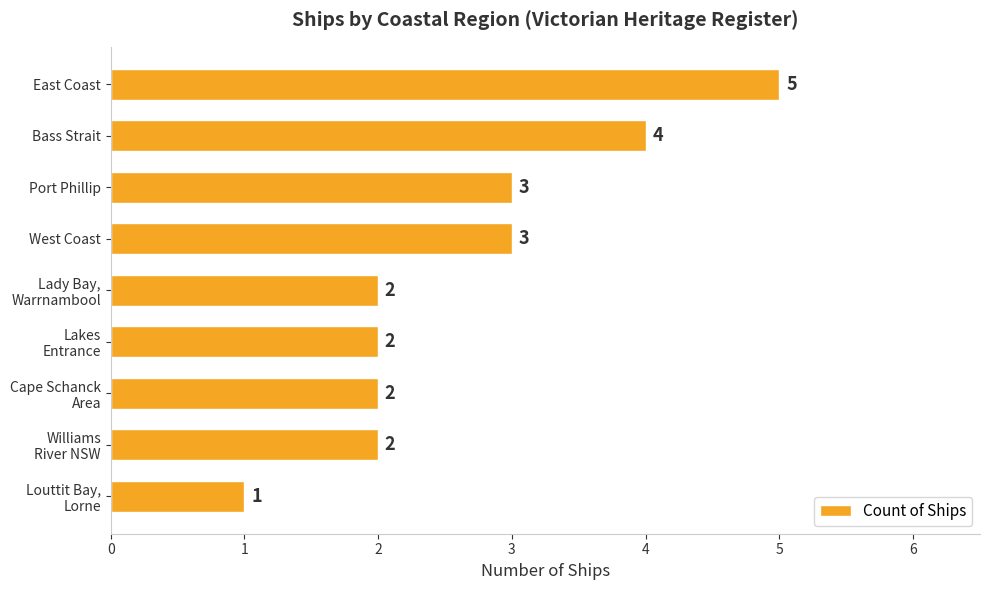

Is it true that the value at East Coast is 5?

True